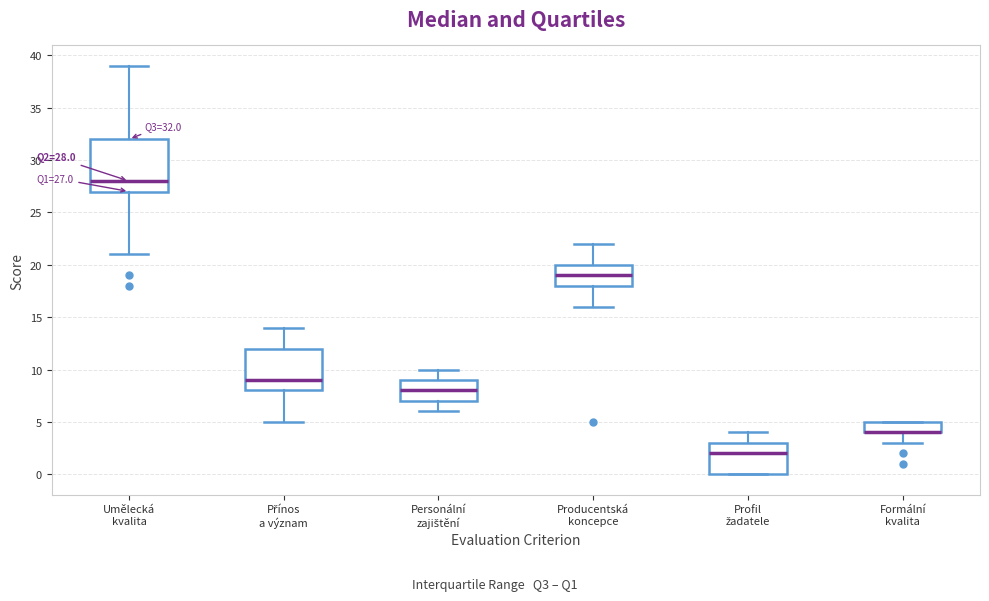

Comparing the boxes themselves (not the whiskers), which one is the tallest?

Umělecká kvalita